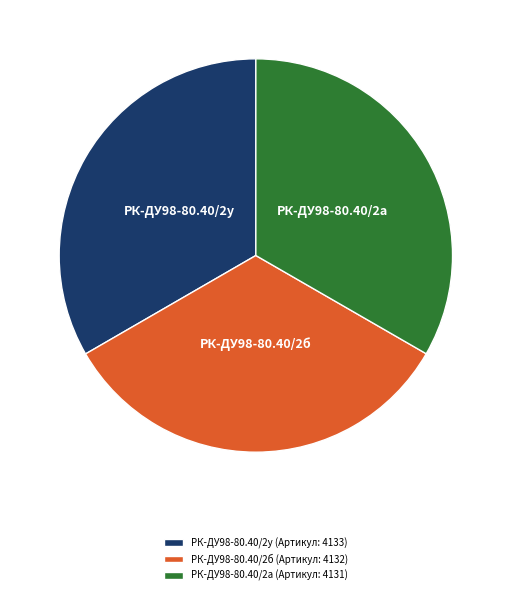

Combined, do РК-ДУ98-80.40/2у (Артикул: 4133) and РК-ДУ98-80.40/2б (Артикул: 4132) account for over 50%?

Yes